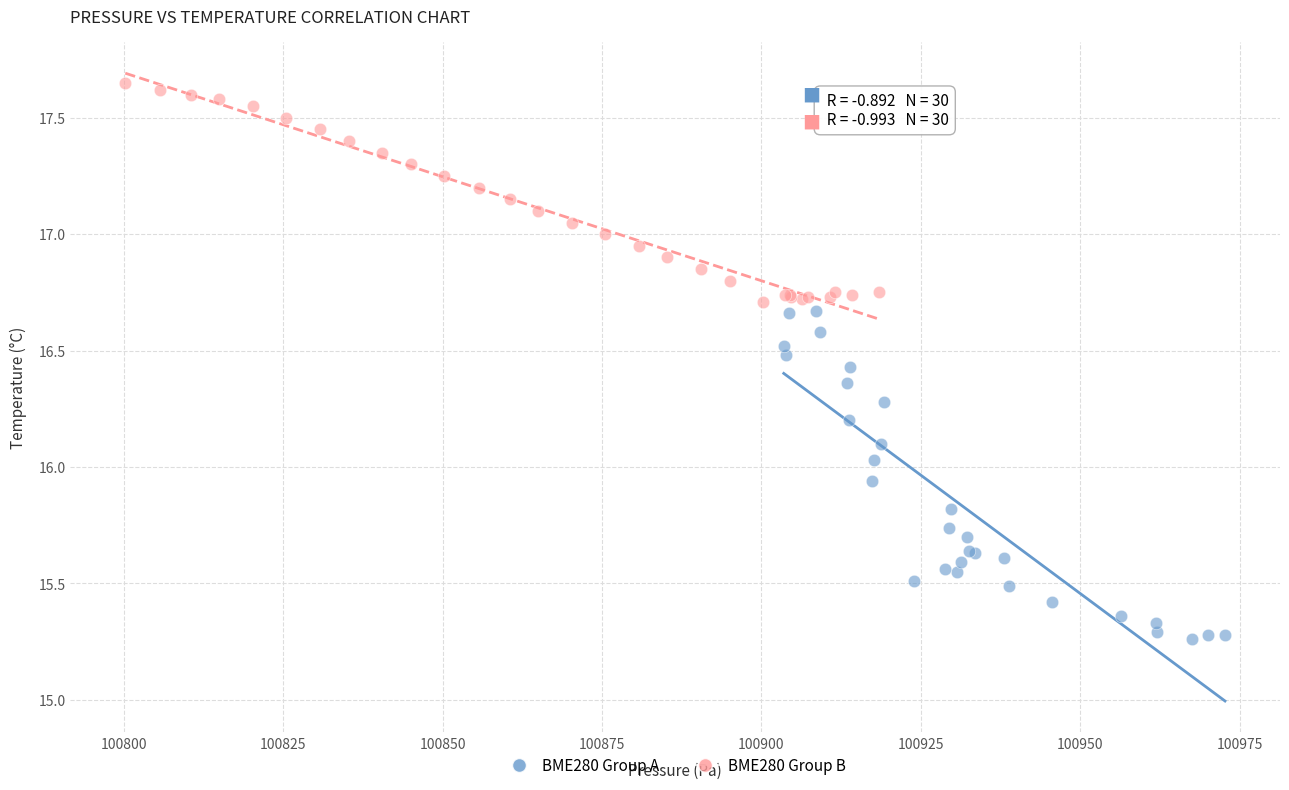

Which series reaches the maximum Y coordinate?

BME280 Group B